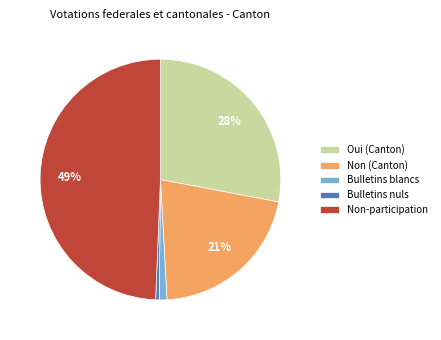

To the nearest percent, what portion does Non (Canton) represent?

21%